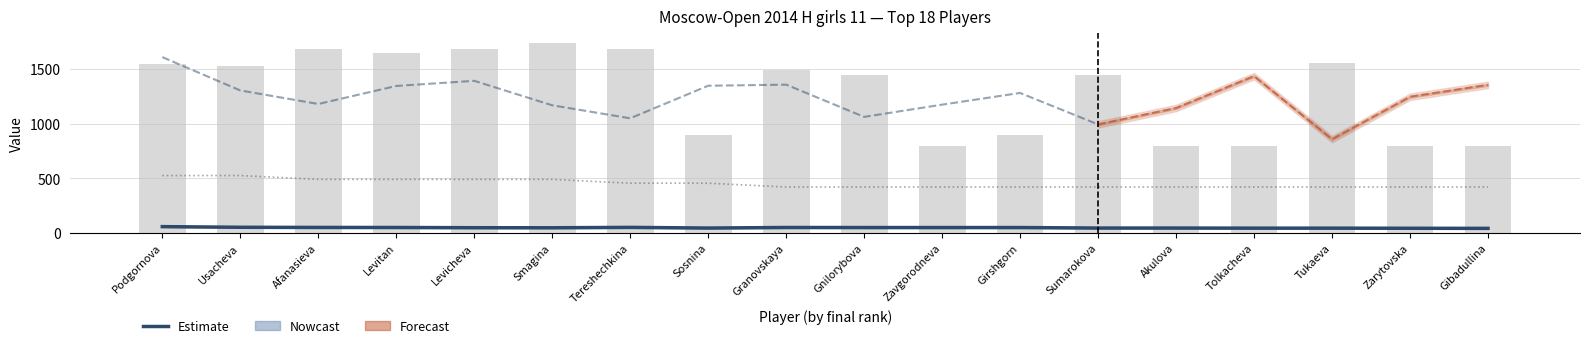

Between Zarytovska and Gibadullina, which is larger?

Zarytovska